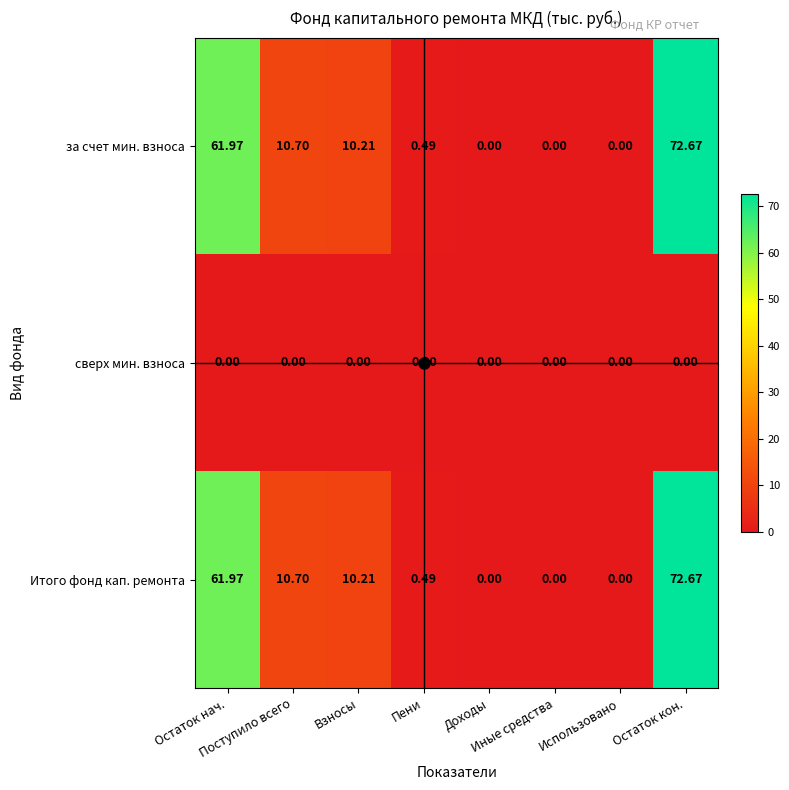

Between Остаток нач. and Взносы, which is larger?

Остаток нач.